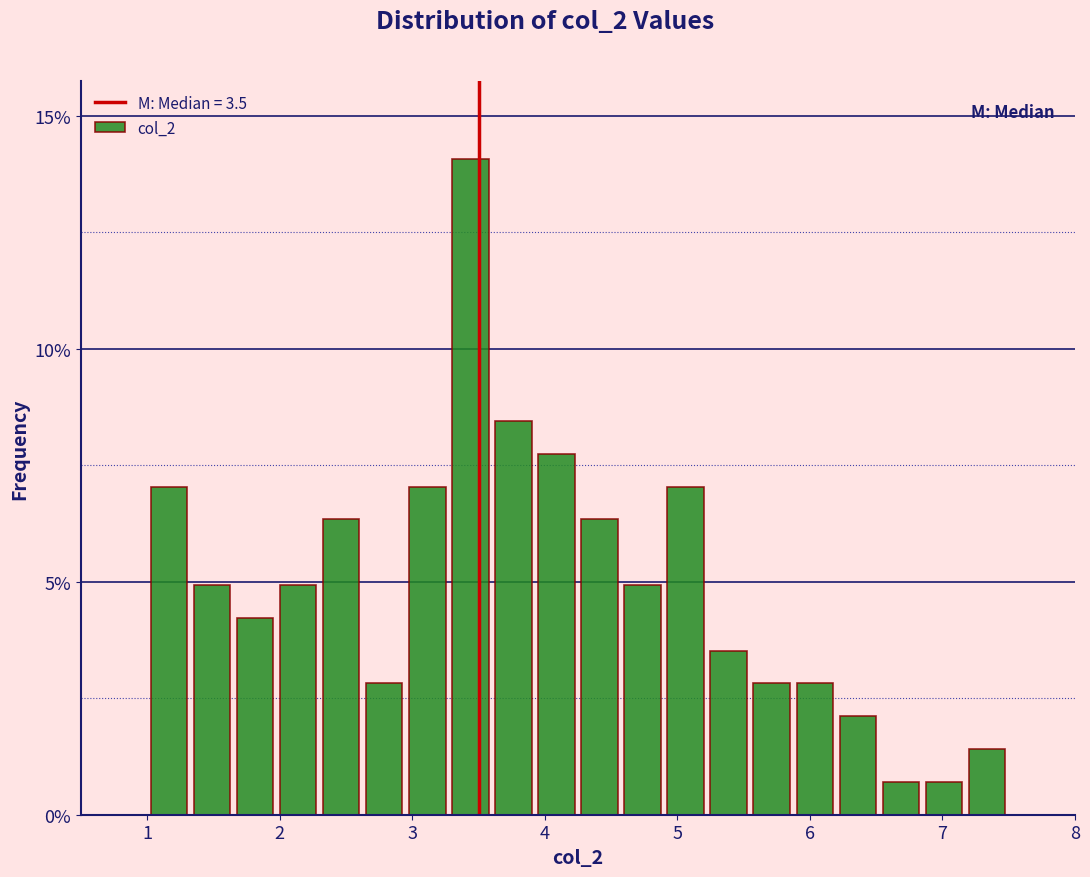

Read against the x-axis, roughly where is the centre of the tallest bar?

3.4